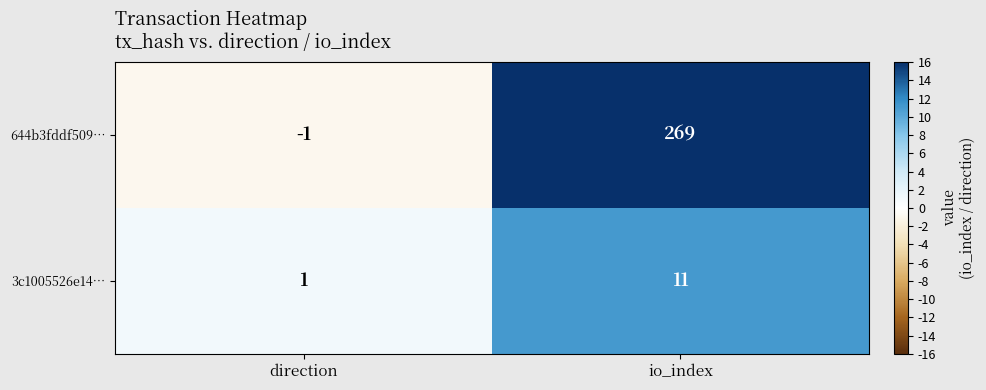

Reading left to right, what are all the values shown in this chart?

644b3fddf509…: -1	269
3c1005526e14…: 1	11